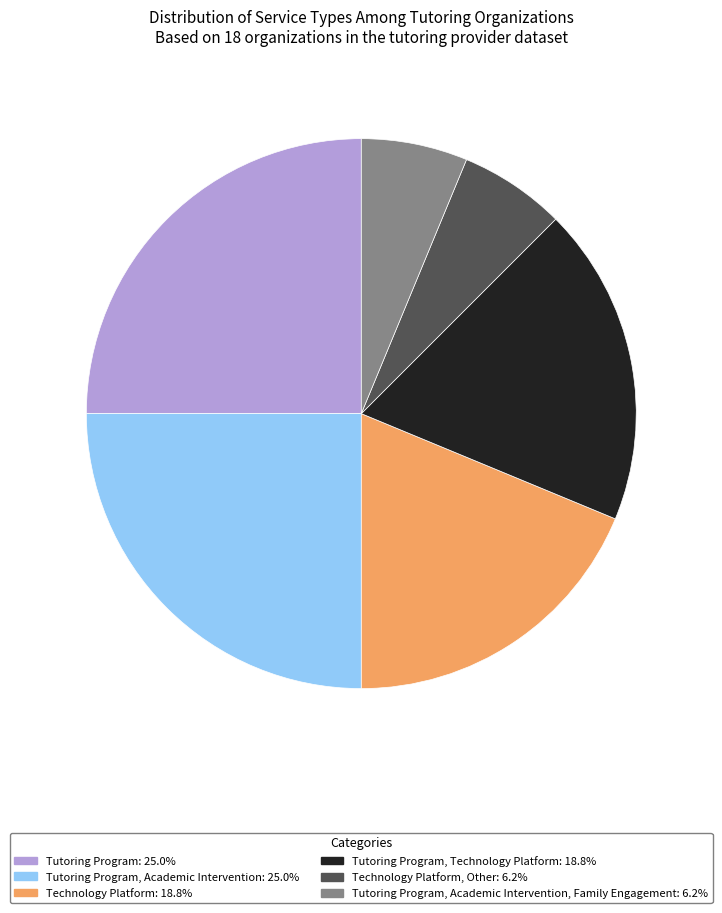

Is there a majority slice in this chart?

No